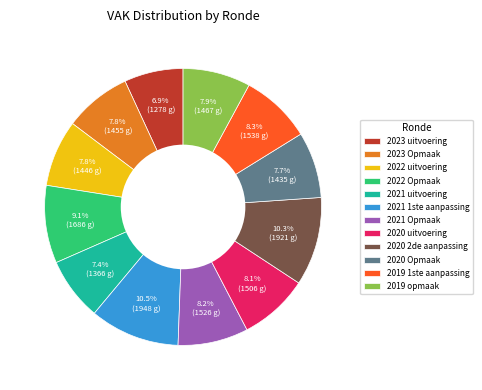

Count the number of slices in the pie.

12